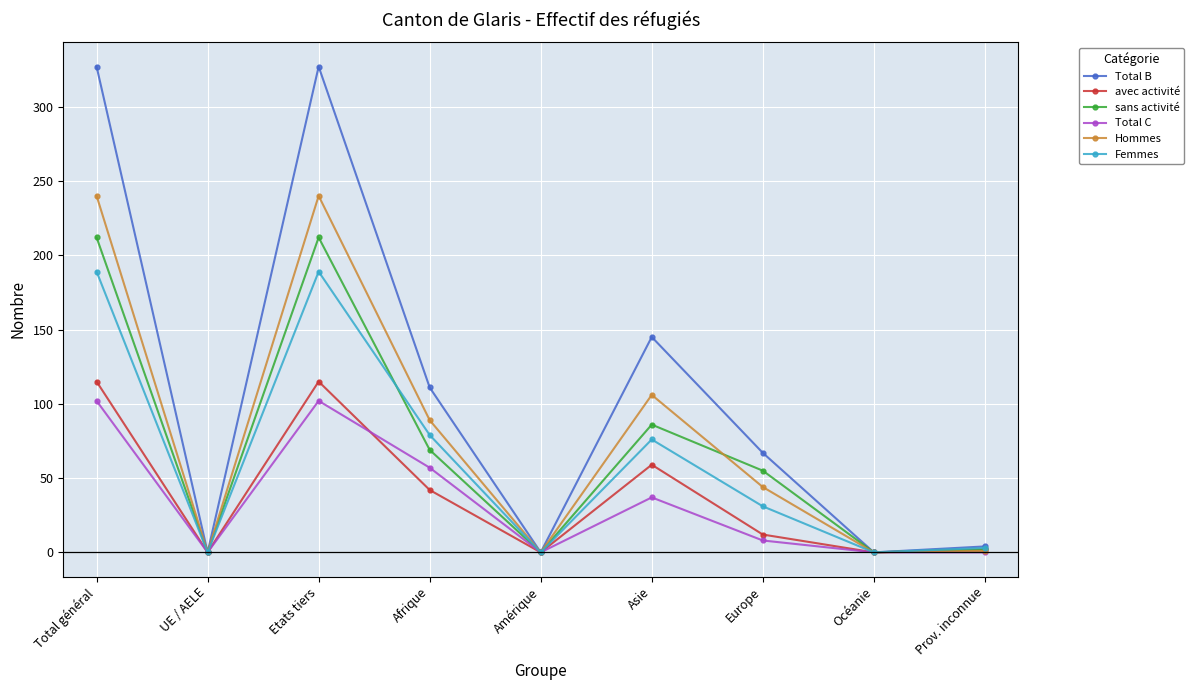

Count the number of categories in the chart.

9